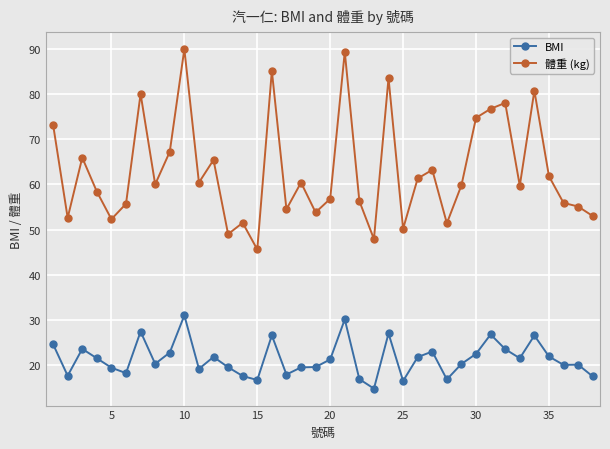

True or false: BMI and 體重 (kg) cross at least once.

False